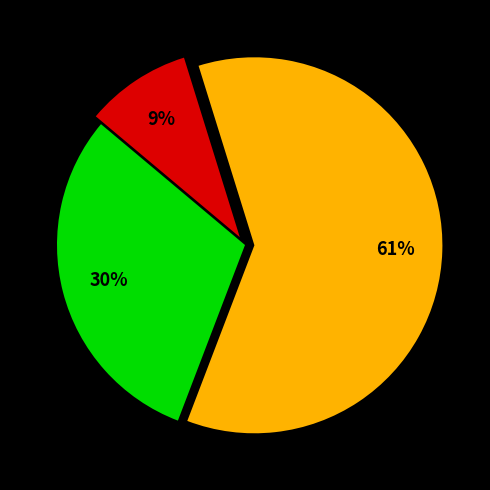

To the nearest percent, what is the difference between the largest and smallest slice percentages?

52%